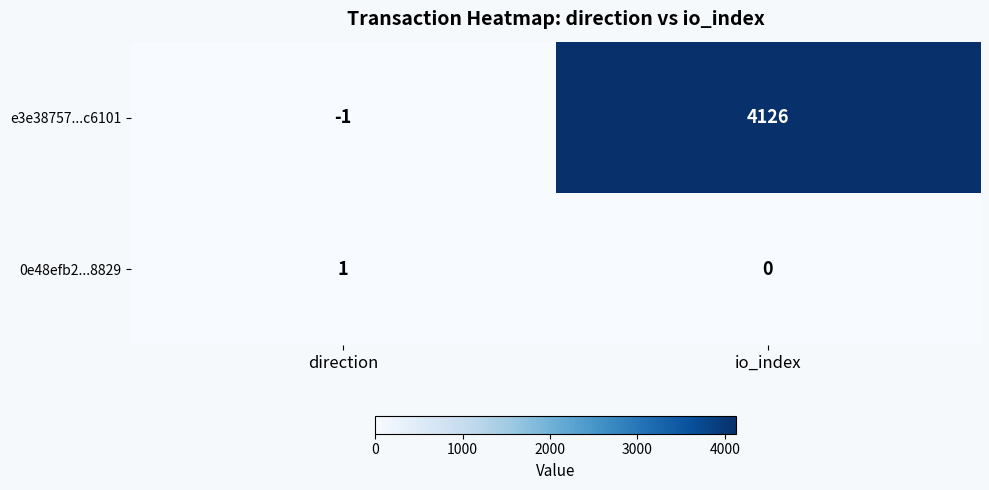

Which series has the largest total across all categories?

e3e38757...c6101